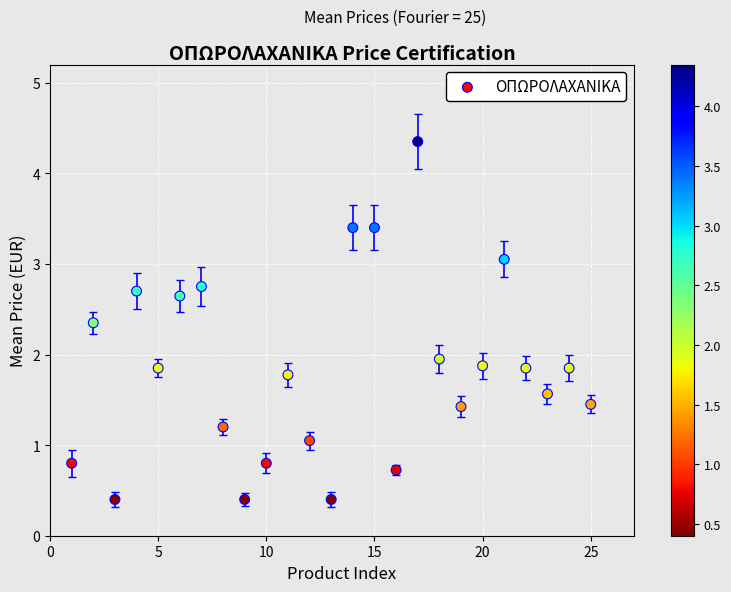

What is the range of X values (max minus min)?

24.0